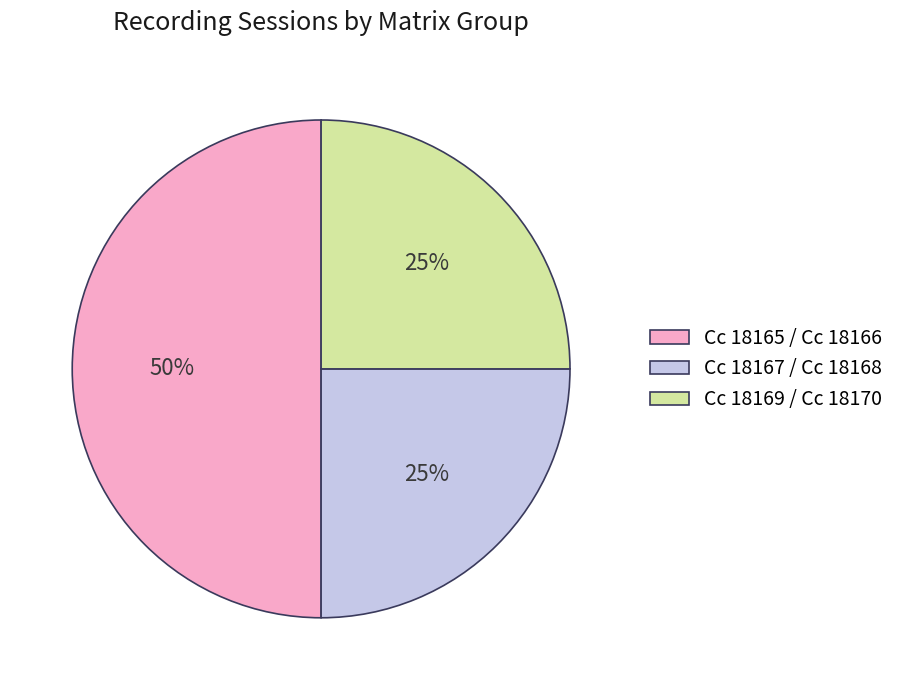

To the nearest percent, what is the difference between the largest and smallest slice percentages?

25%